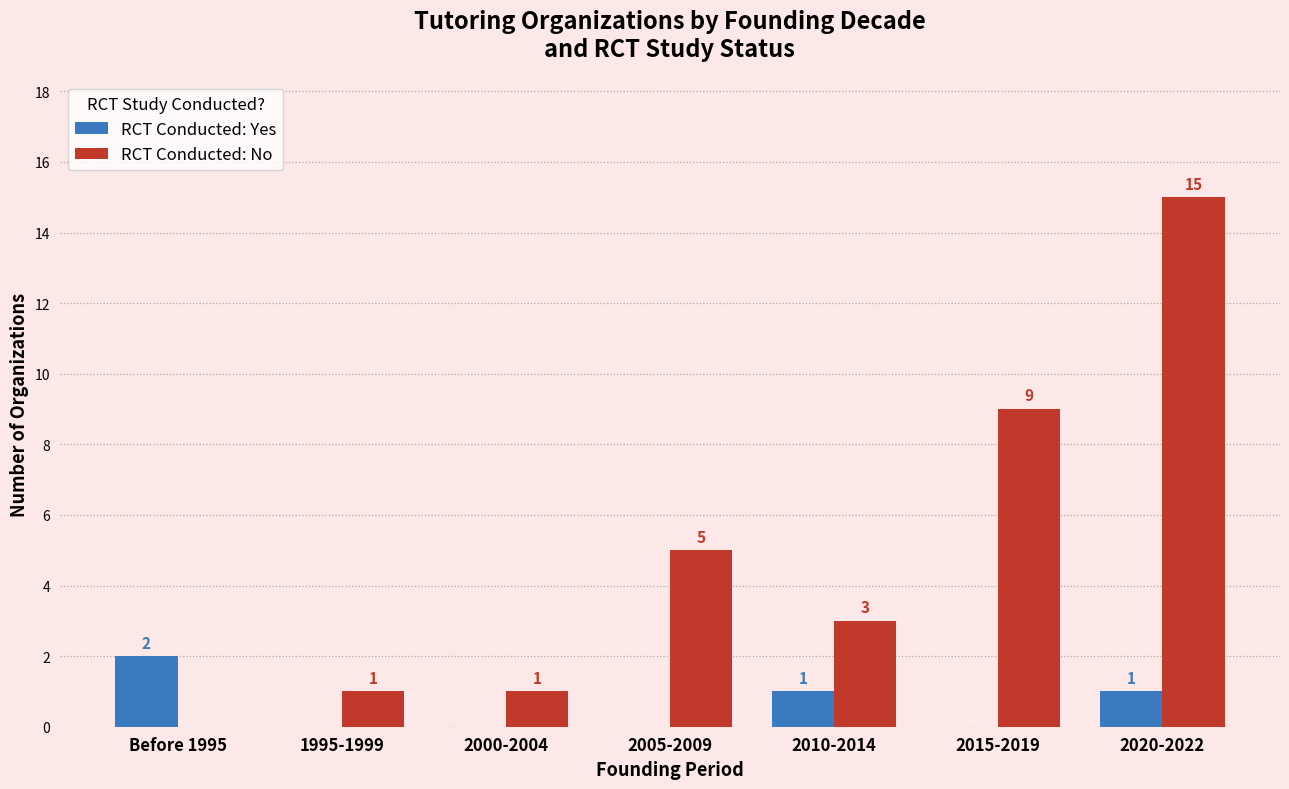

At which label does RCT Conducted: No first exceed 3?

2005-2009